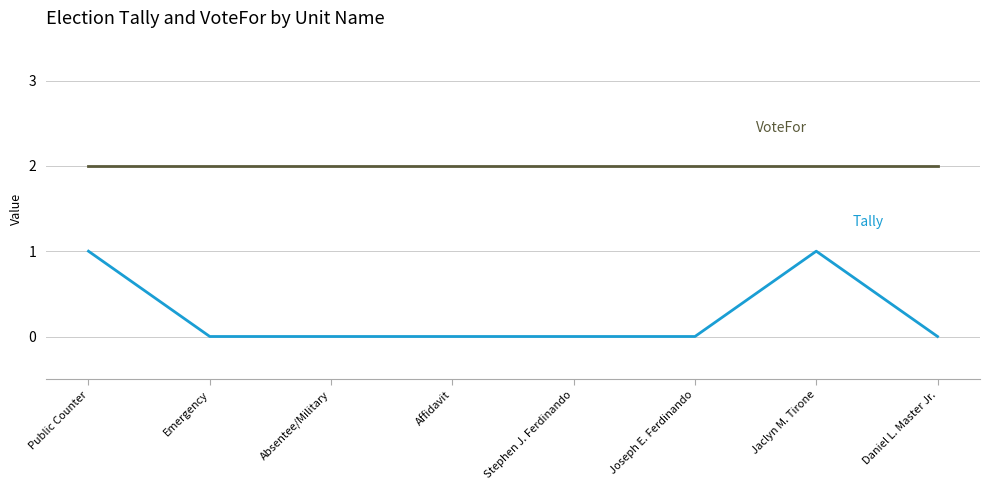

What position from the left is Emergency?

2